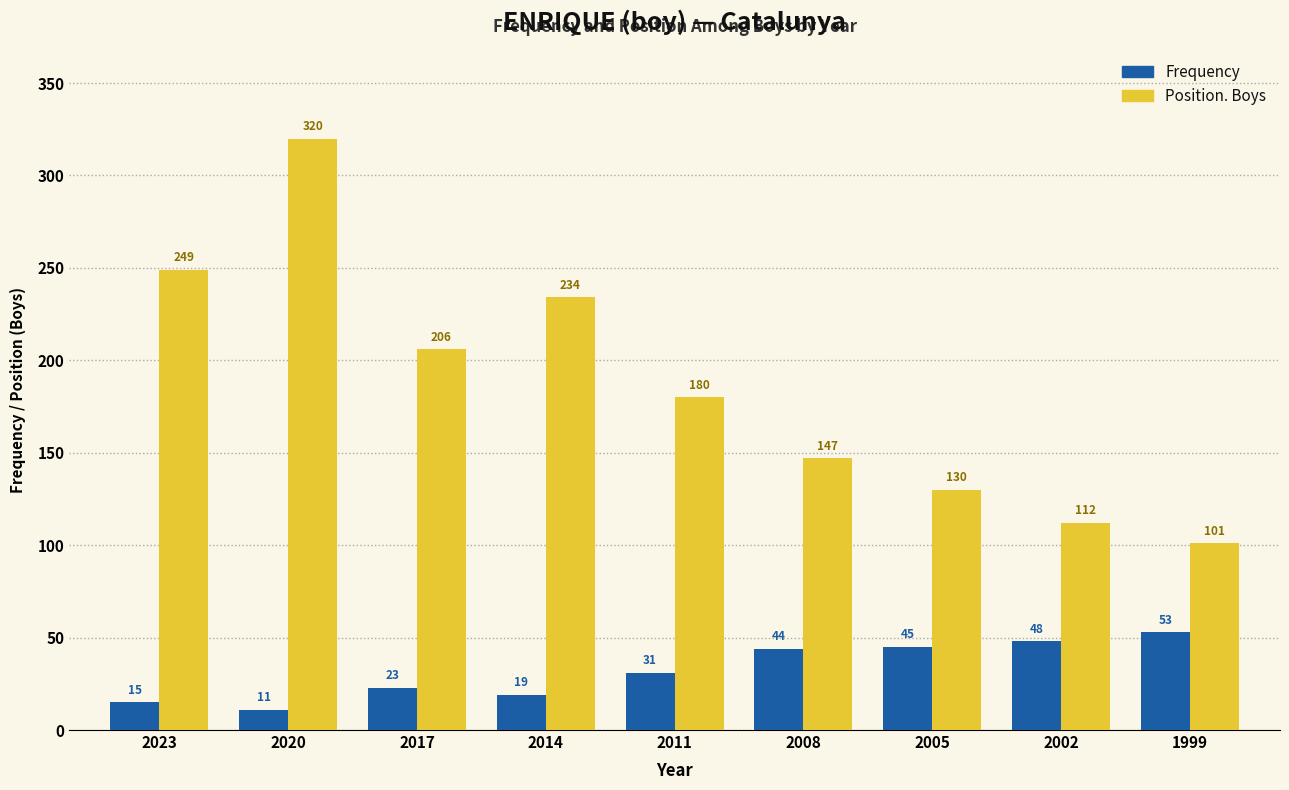

At which label does Position. Boys reach its minimum?

1999